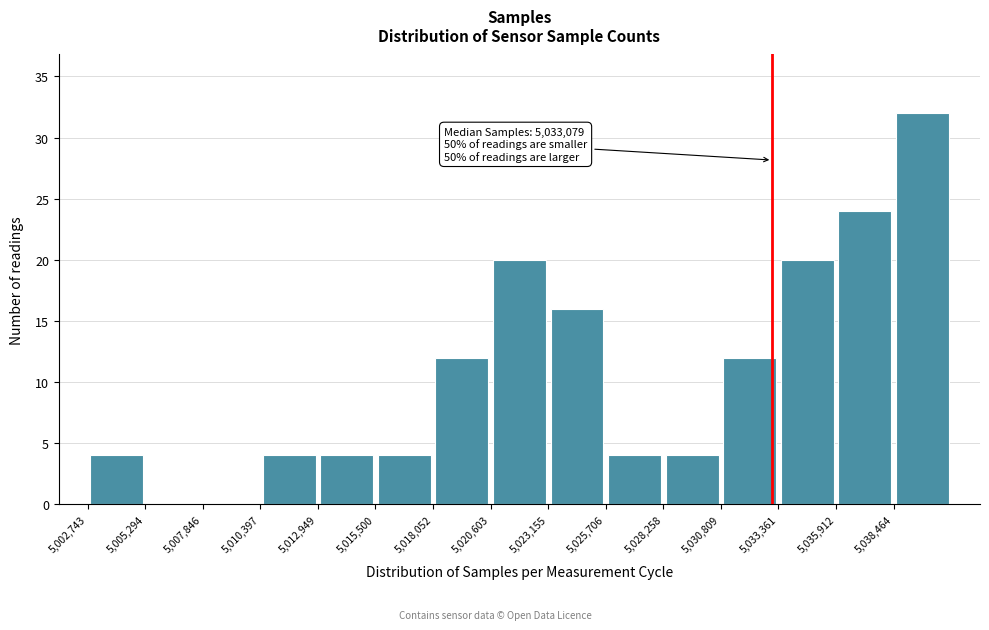

Over which range of the x-axis is the bar tallest?

5038500 to 5041000